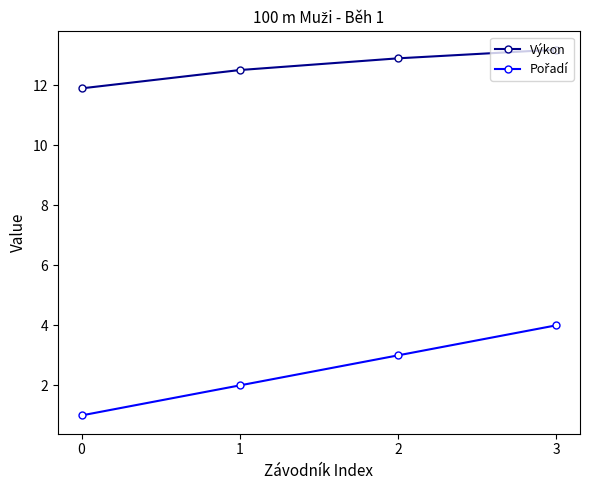

Is it true that Výkon equals 4.9 at 3?

False